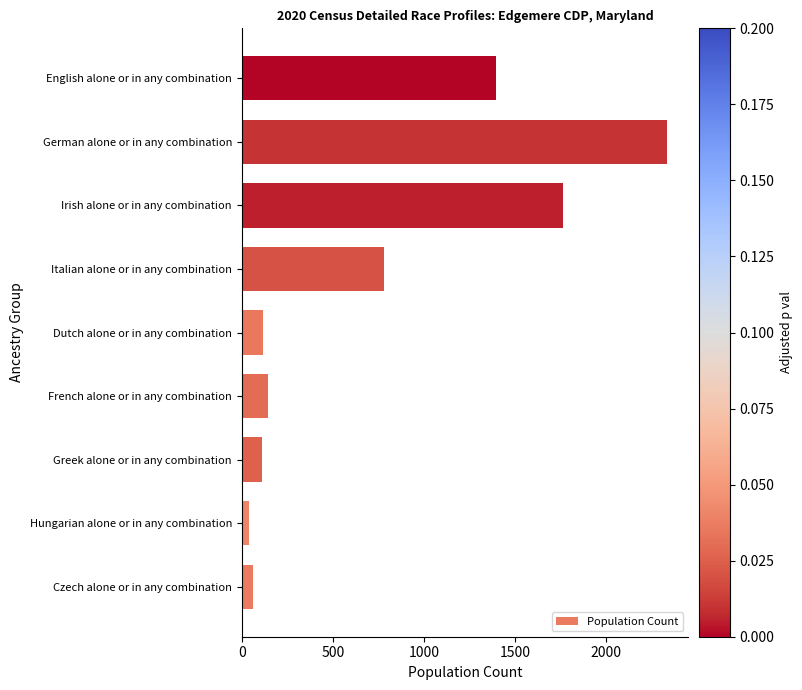

What is the average value?

752